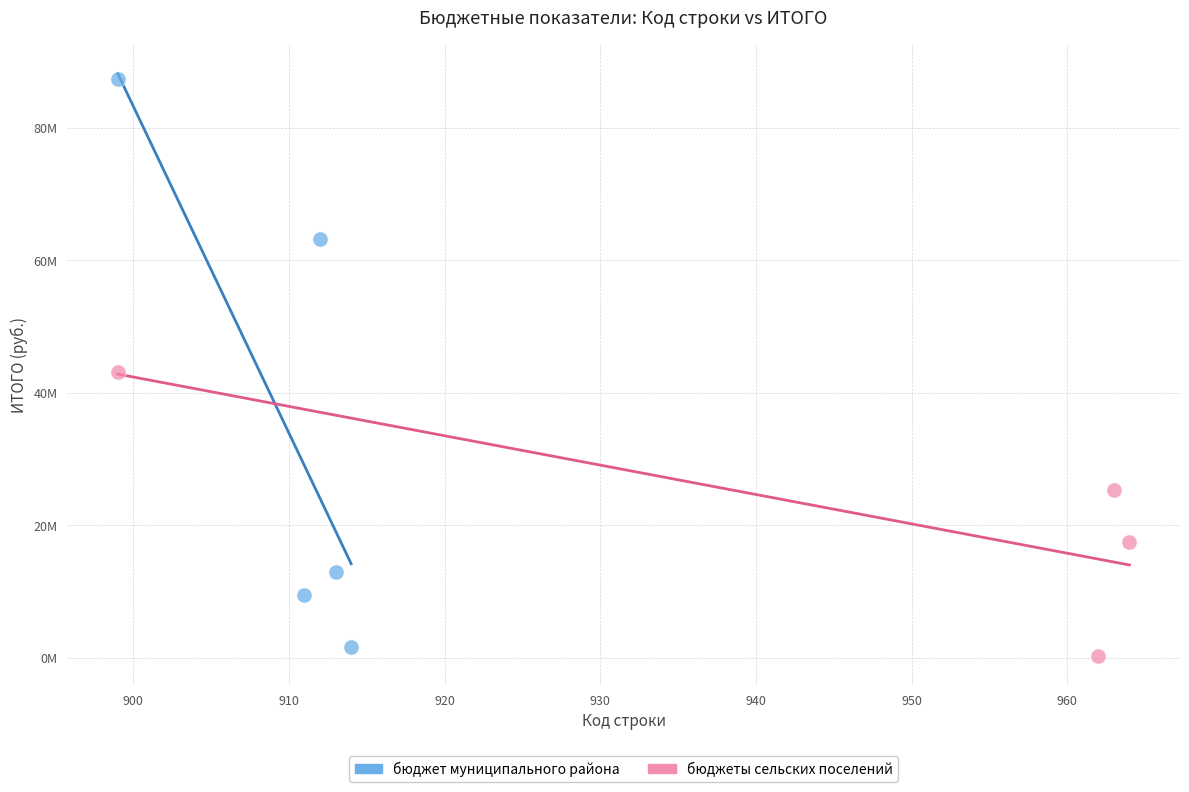

Which series contains the highest Y value?

бюджет муниципального района